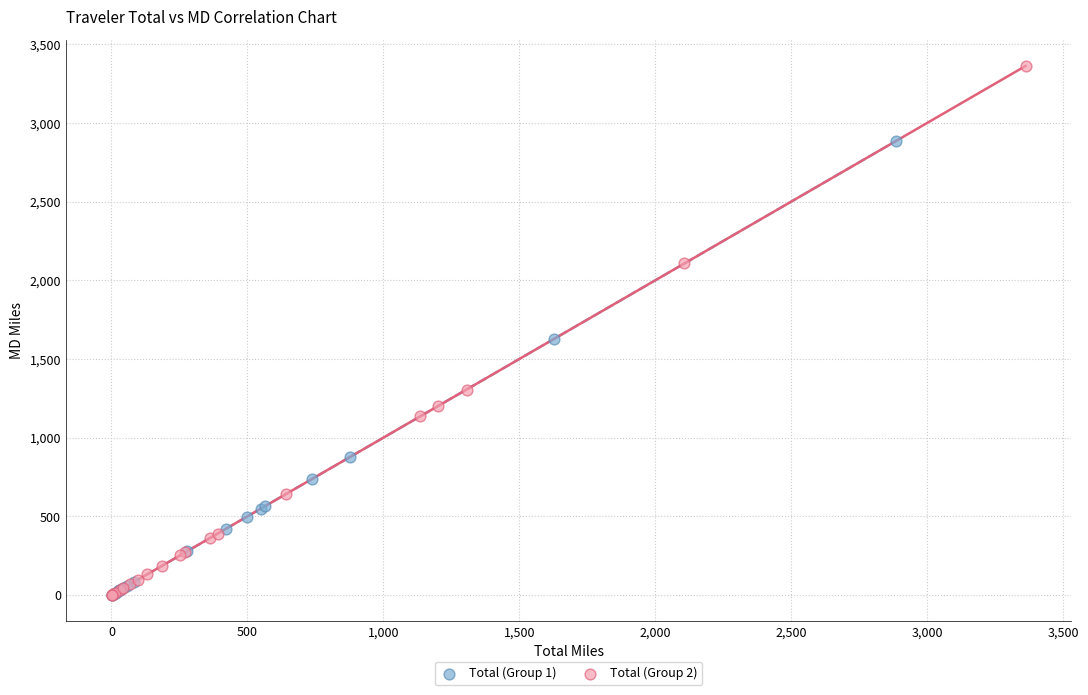

What are all the series names shown in the legend?

Total (Group 1), Total (Group 2)